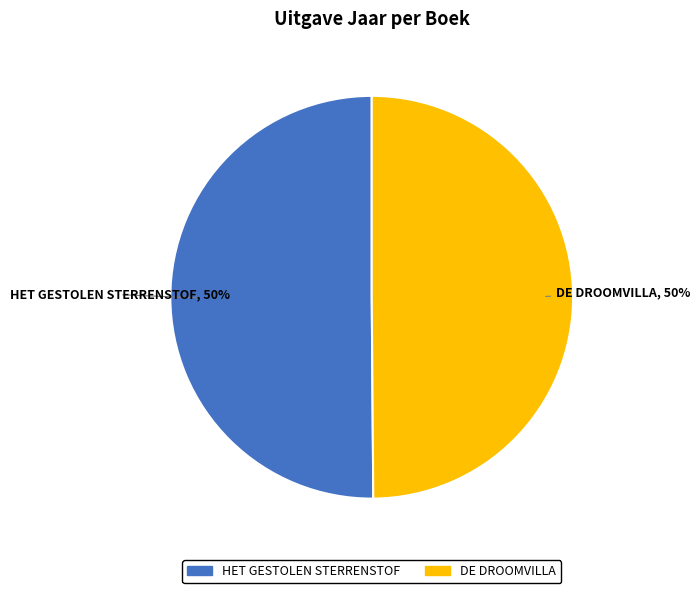

How many segments does this pie chart have?

2